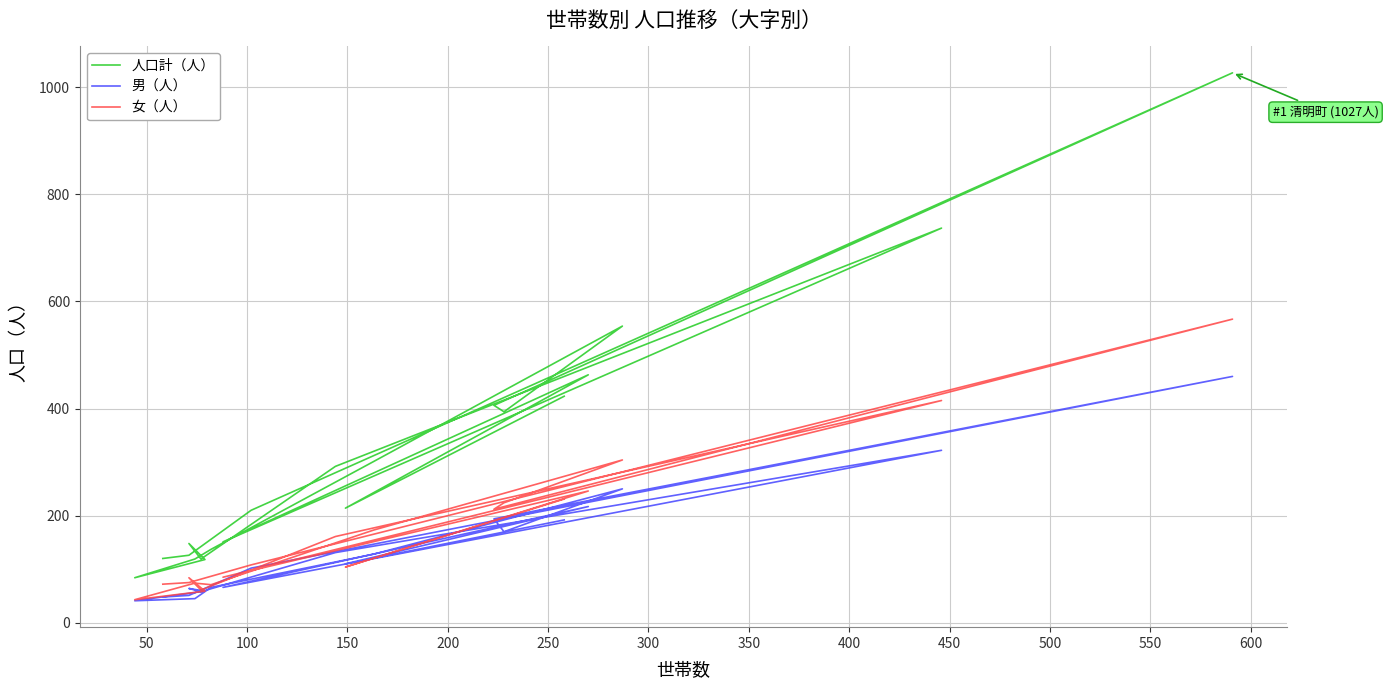

What is the approximate value of 男（人） at 300, to the nearest 50?

250